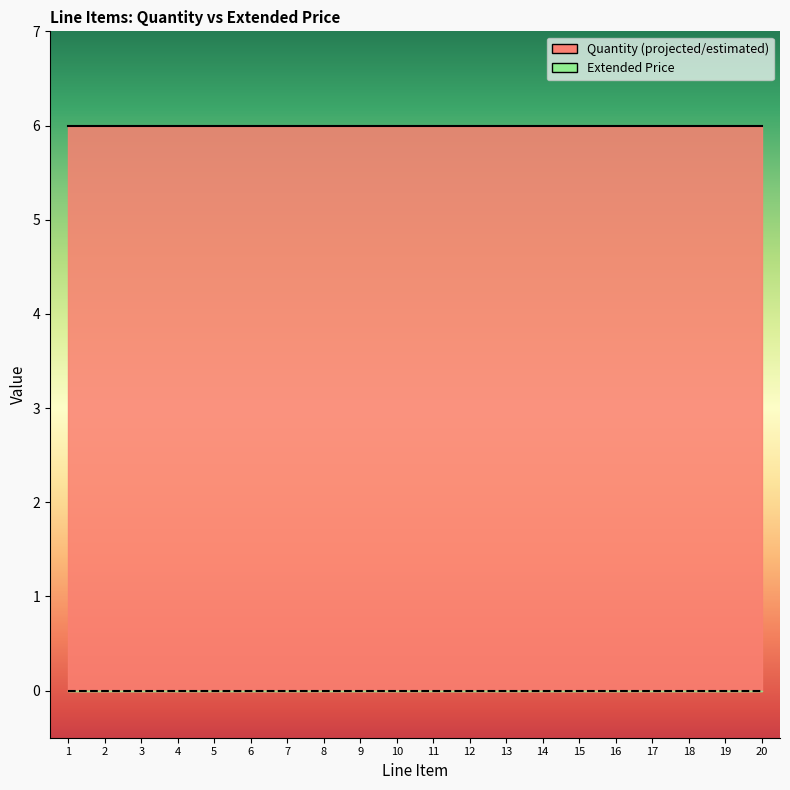

What is the average value of the Quantity (projected/estimated) series?

6